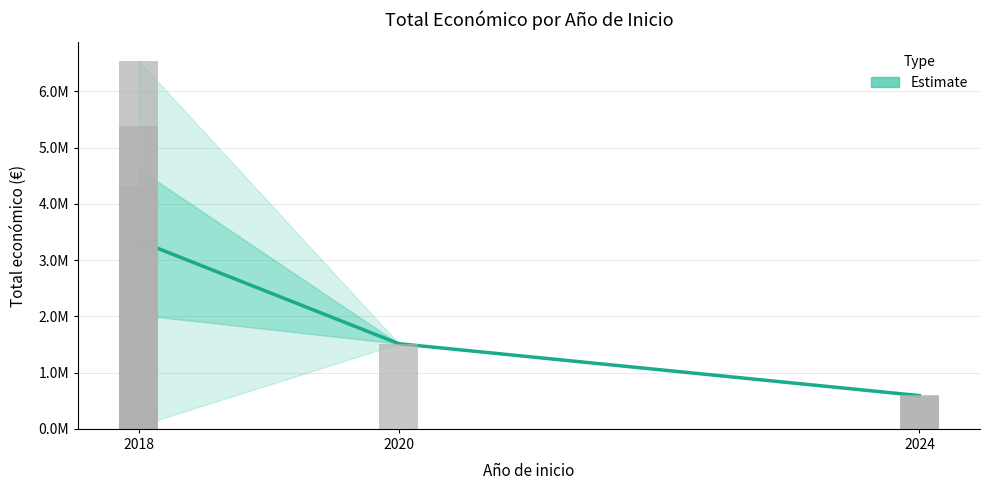

How many data points are less than 1513726?

4